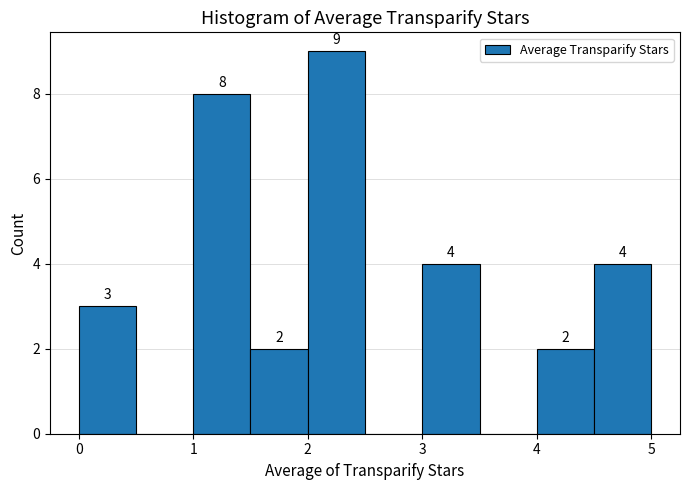

Which range on the x-axis has the tallest bar?

2.0 to 2.5